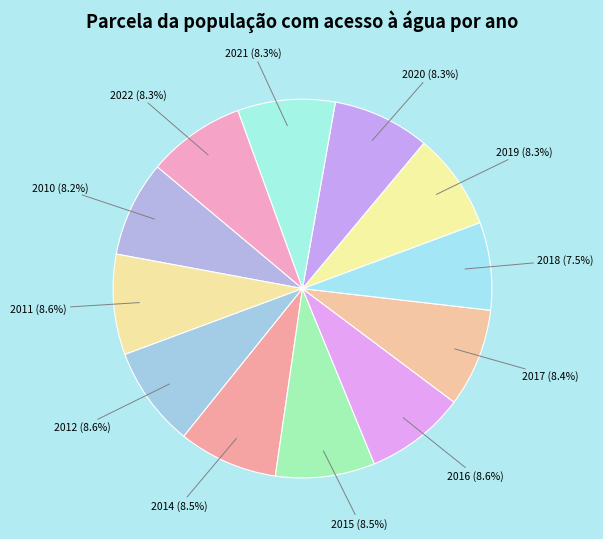

Is it true that 2012 is 1% of the pie?

False